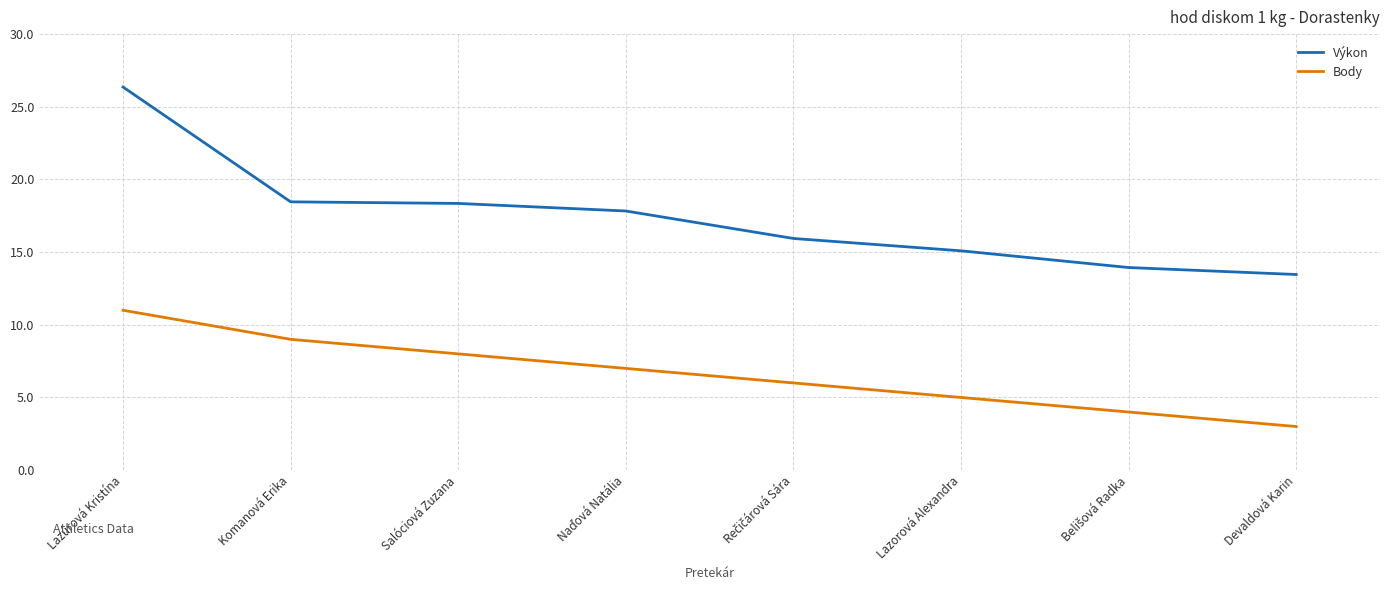

Rank the series by their average value, from lowest to highest.

Body, Výkon